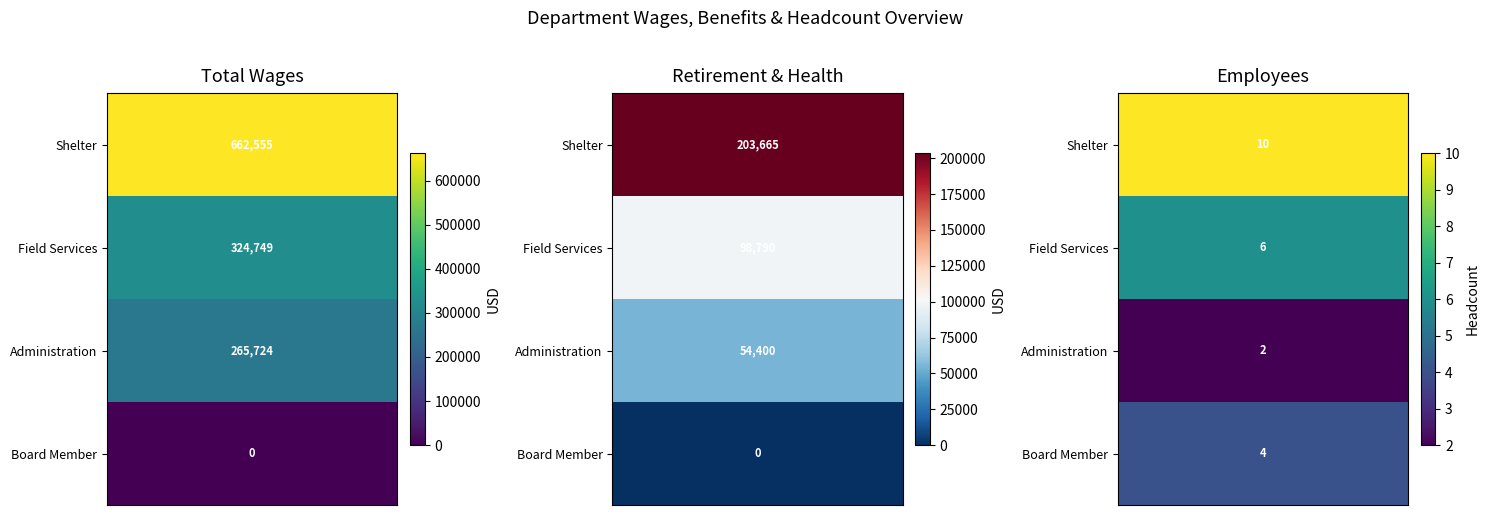

Rank the series at 2 from highest to lowest value.

Shelter, Field Services, Board Member, Administration